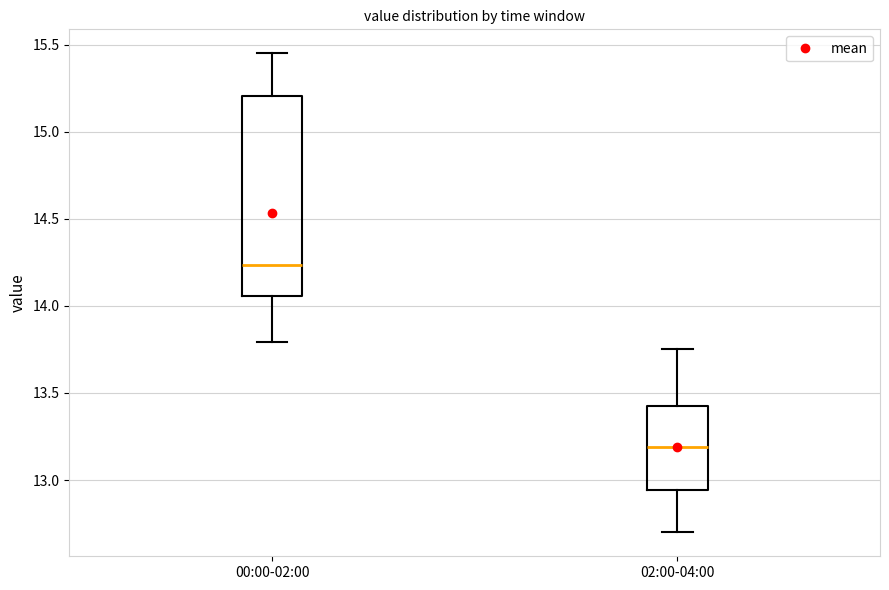

Reading left to right, read every box against the y-axis: the position of its median line, the range the box covers, and the ends of its whiskers. The values are not printed on the chart, so give them approximately, as read against the axis.

00:00-02:00: median 14.25, box 14.05 to 15.20, whiskers 13.80 to 15.45
02:00-04:00: median 13.20, box 12.95 to 13.45, whiskers 12.70 to 13.75